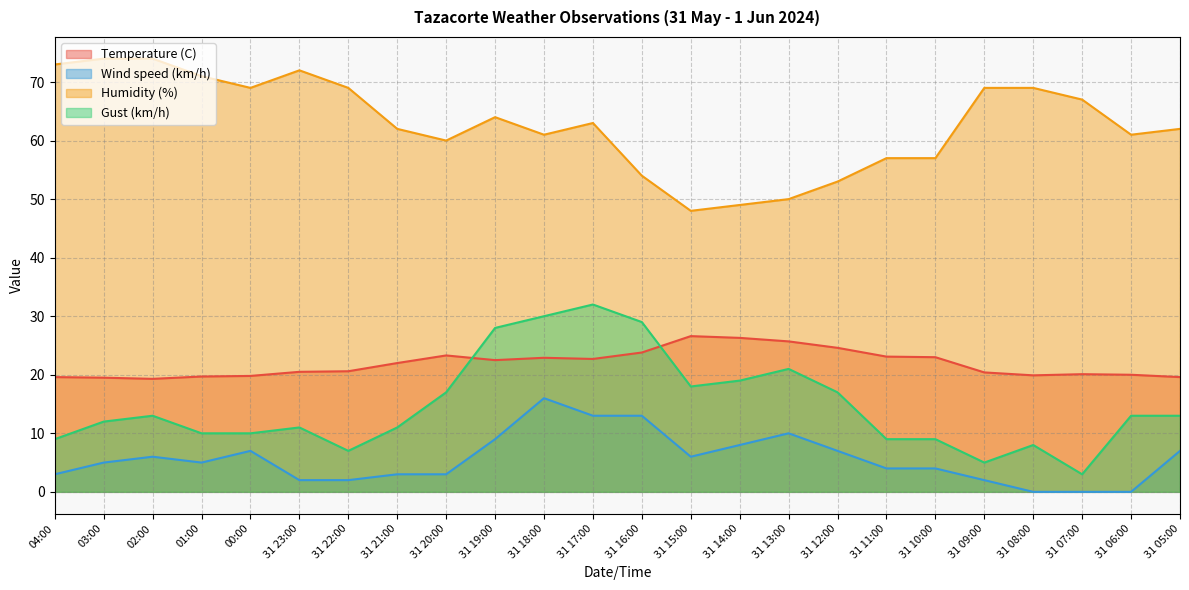

Which category has the highest value in the Humidity (%) series?

03:00